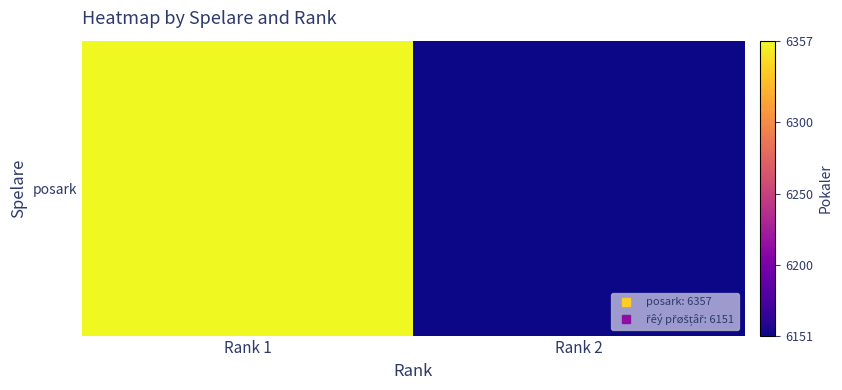

What is the minimum value shown in the chart?

6151